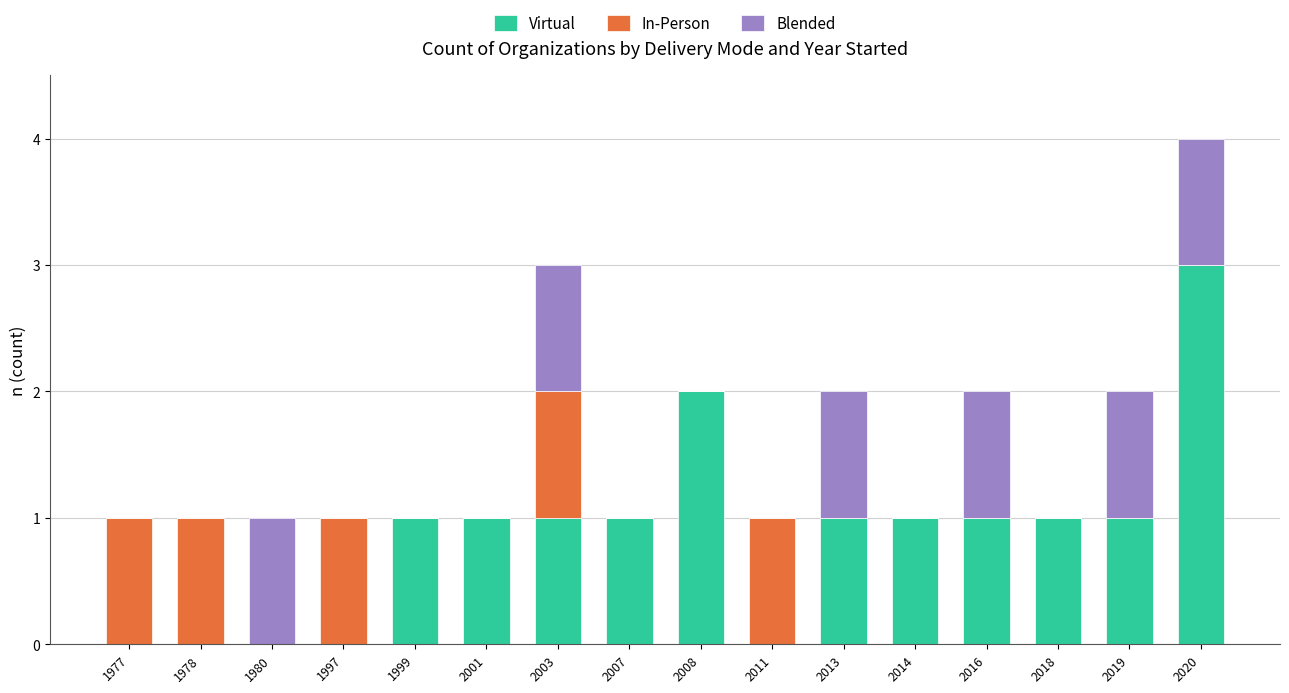

Is it true that Virtual equals 1 at 2003?

True